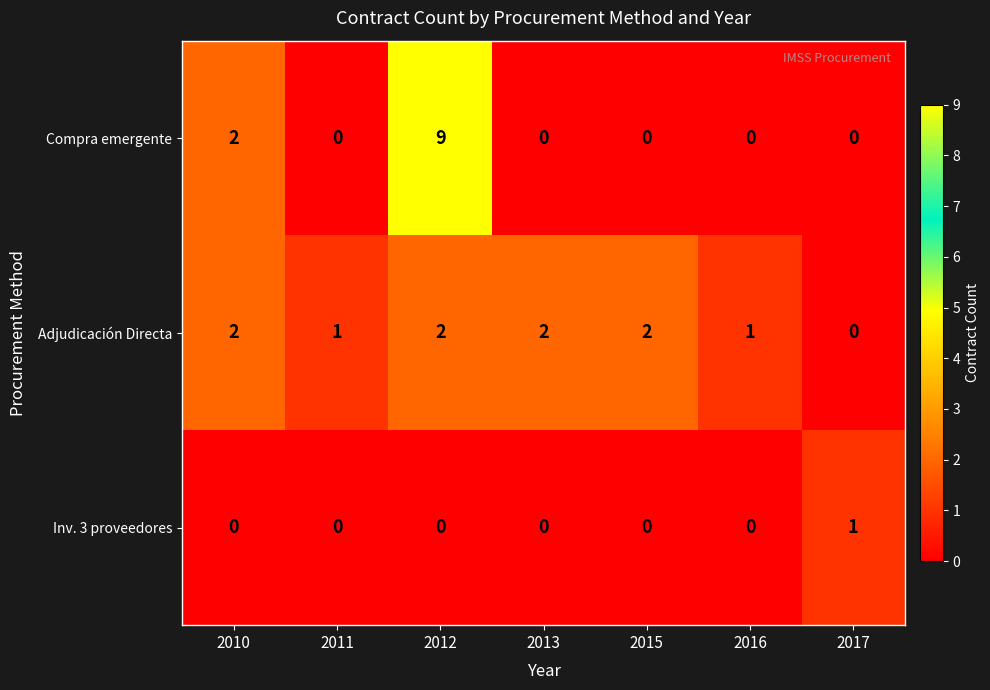

Reading left to right, extract all data points from this chart.

Compra emergente: 2	0	9	0	0	0	0
Adjudicación Directa: 2	1	2	2	2	1	0
Inv. 3 proveedores: 0	0	0	0	0	0	1